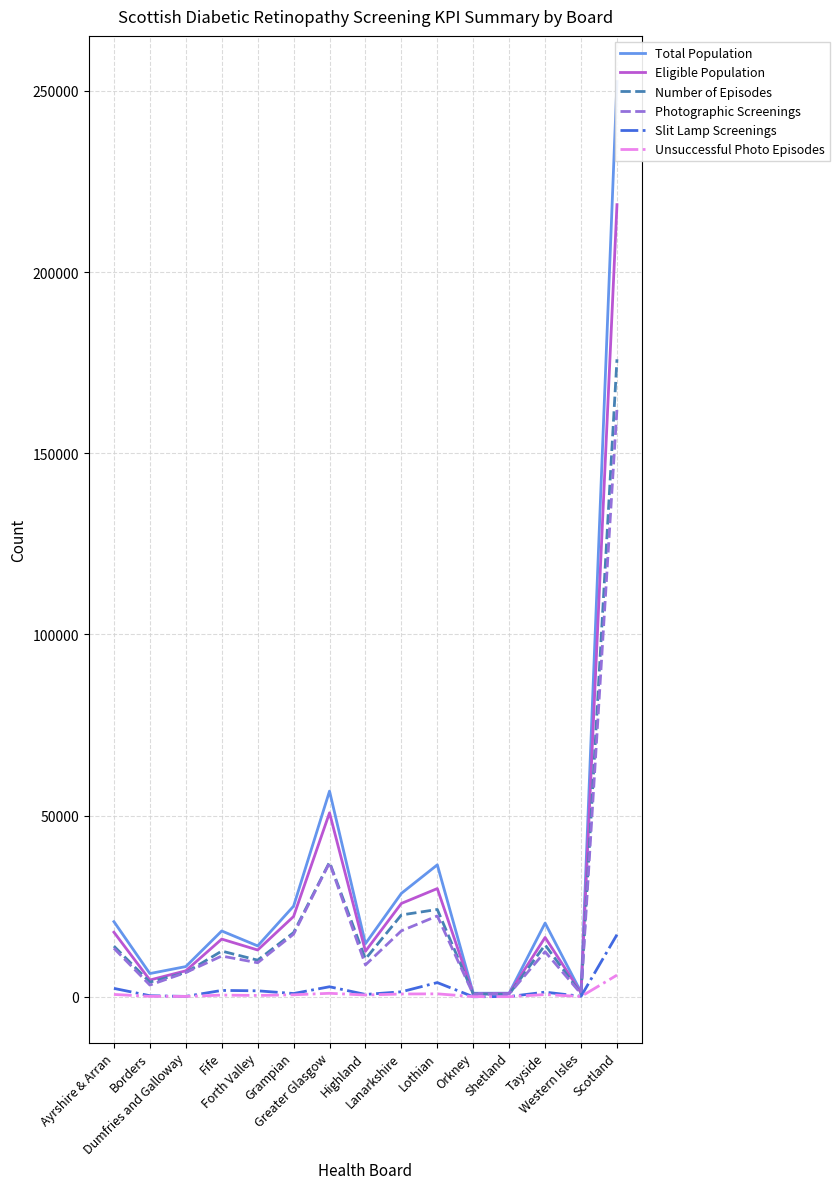

What is the sum of all Number of Episodes values?

351820